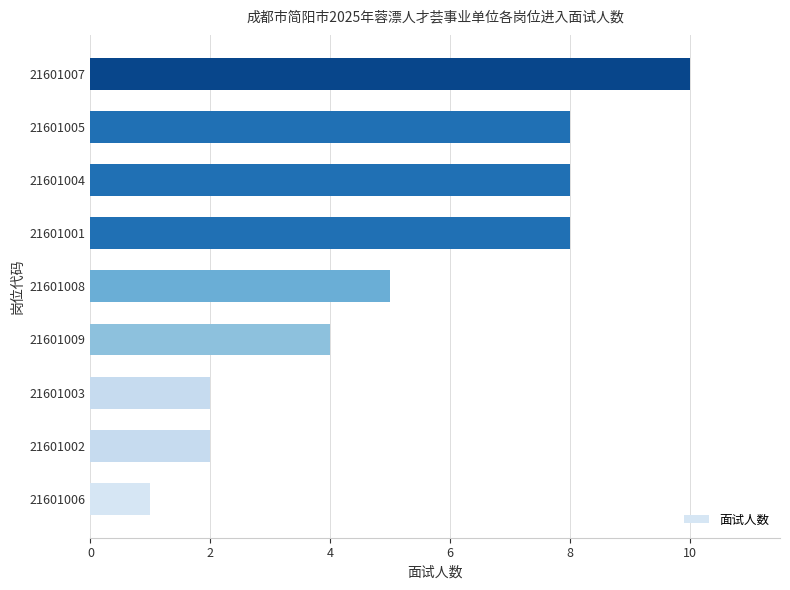

What is the change in value from 21601009 to 21601004?

+4